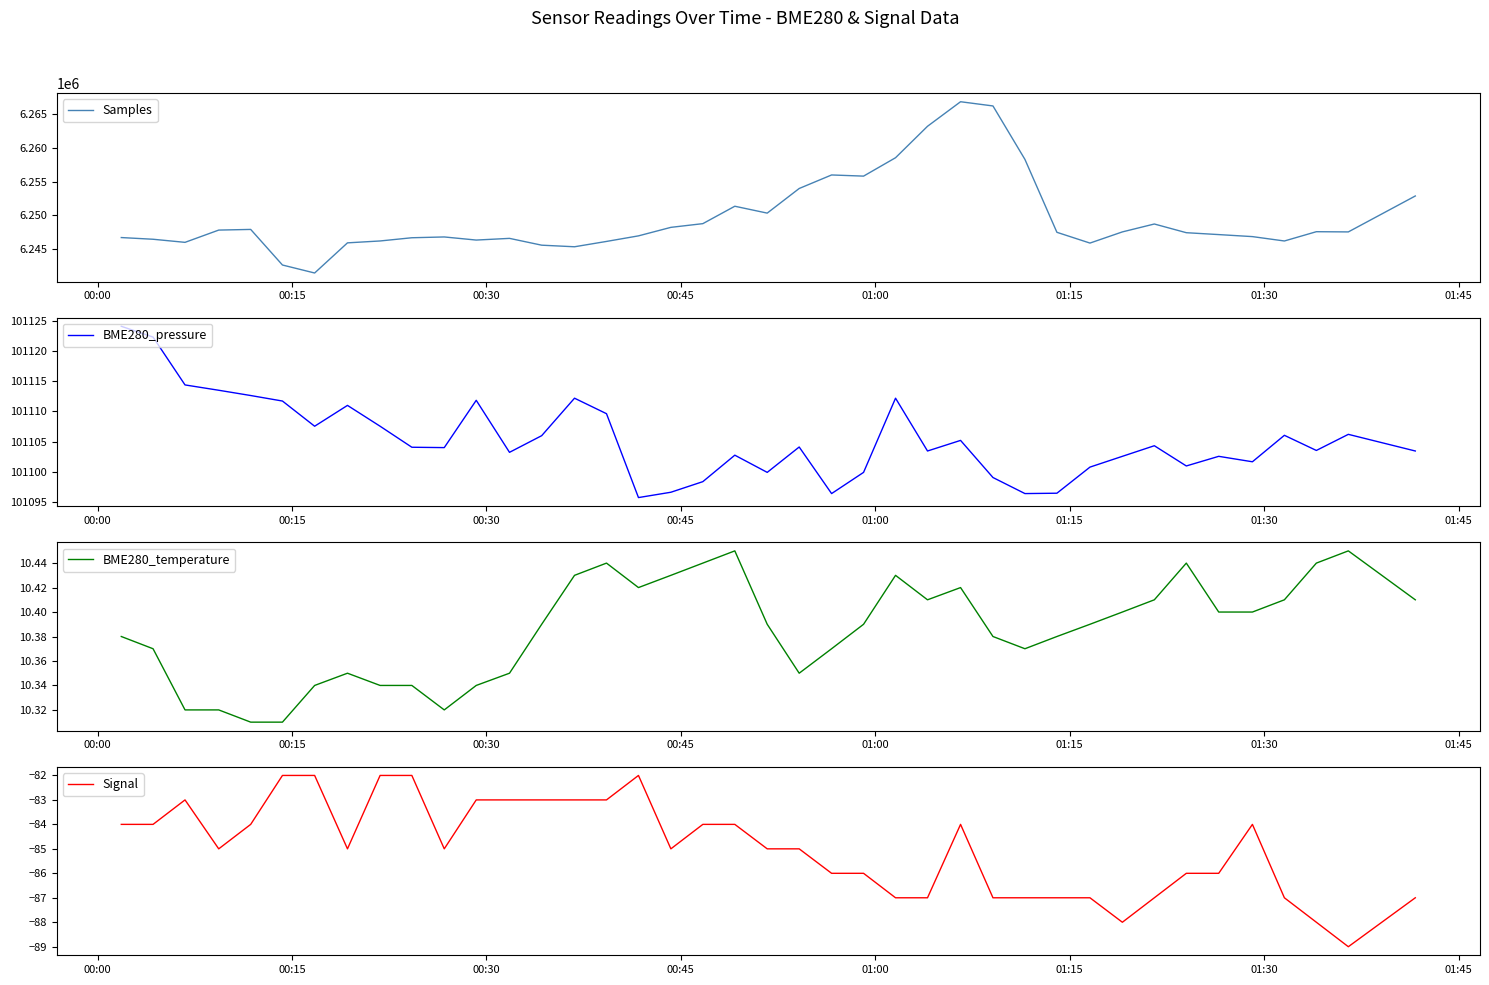

What is the highest value of the Samples series?

6266874